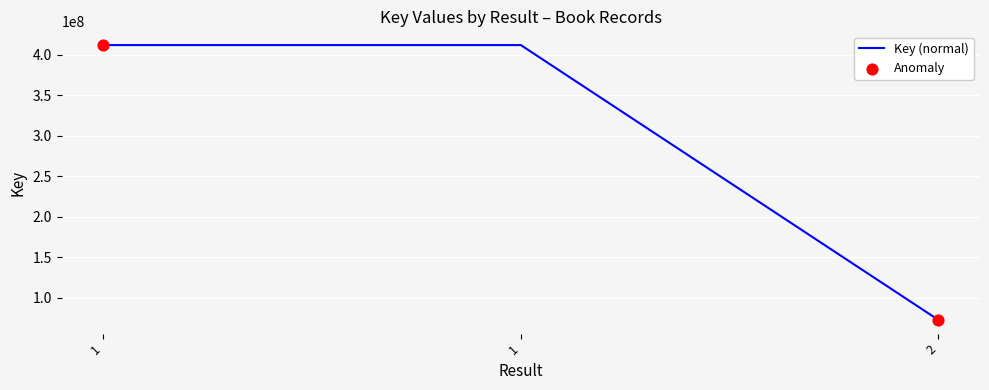

Which has a higher value, 2 or 1?

1